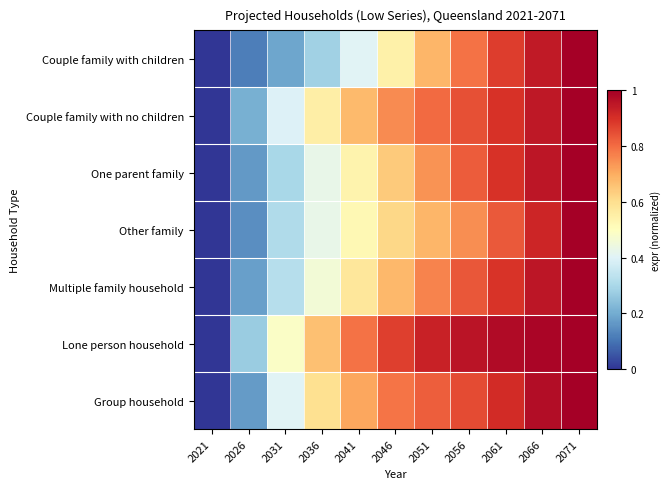

Reading right to left, extract all data points from this chart.

Couple family with children: 2071=1.0	2066=0.9	2061=0.9	2056=0.8	2051=0.7	2046=0.5	2041=0.4	2036=0.3	2031=0.2	2026=0.1	2021=0.0
Couple family with no children: 2071=1.0	2066=0.9	2061=0.9	2056=0.8	2051=0.8	2046=0.8	2041=0.7	2036=0.6	2031=0.4	2026=0.2	2021=0.0
One parent family: 2071=1.0	2066=1.0	2061=0.9	2056=0.8	2051=0.7	2046=0.6	2041=0.5	2036=0.4	2031=0.3	2026=0.2	2021=0.0
Other family: 2071=1.0	2066=0.9	2061=0.8	2056=0.7	2051=0.7	2046=0.6	2041=0.5	2036=0.4	2031=0.3	2026=0.1	2021=0.0
Multiple family household: 2071=1.0	2066=0.9	2061=0.9	2056=0.8	2051=0.8	2046=0.7	2041=0.6	2036=0.5	2031=0.3	2026=0.2	2021=0.0
Lone person household: 2071=1.0	2066=1.0	2061=1.0	2056=1.0	2051=0.9	2046=0.9	2041=0.8	2036=0.7	2031=0.5	2026=0.3	2021=0.0
Group household: 2071=1.0	2066=1.0	2061=0.9	2056=0.9	2051=0.8	2046=0.8	2041=0.7	2036=0.6	2031=0.4	2026=0.2	2021=0.0